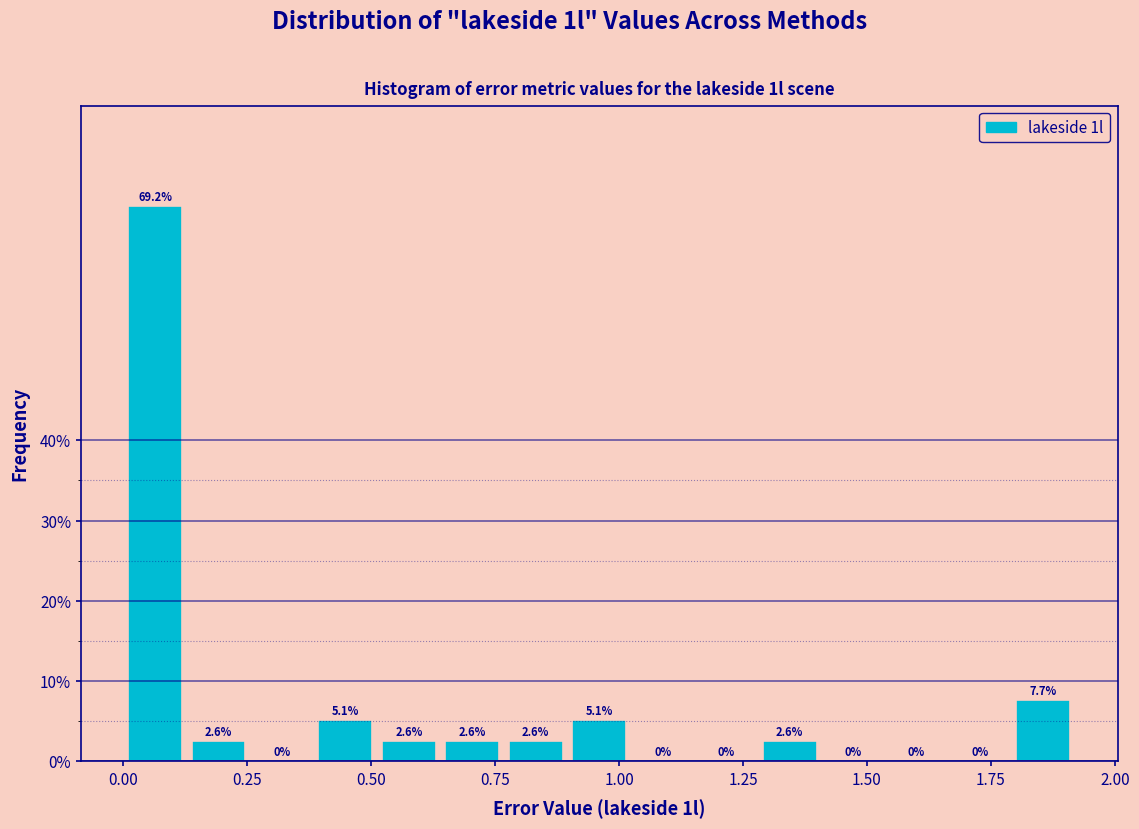

Around what value on the x-axis is the tallest bar? Give the approximate position of its centre, as read against the axis.

0.05